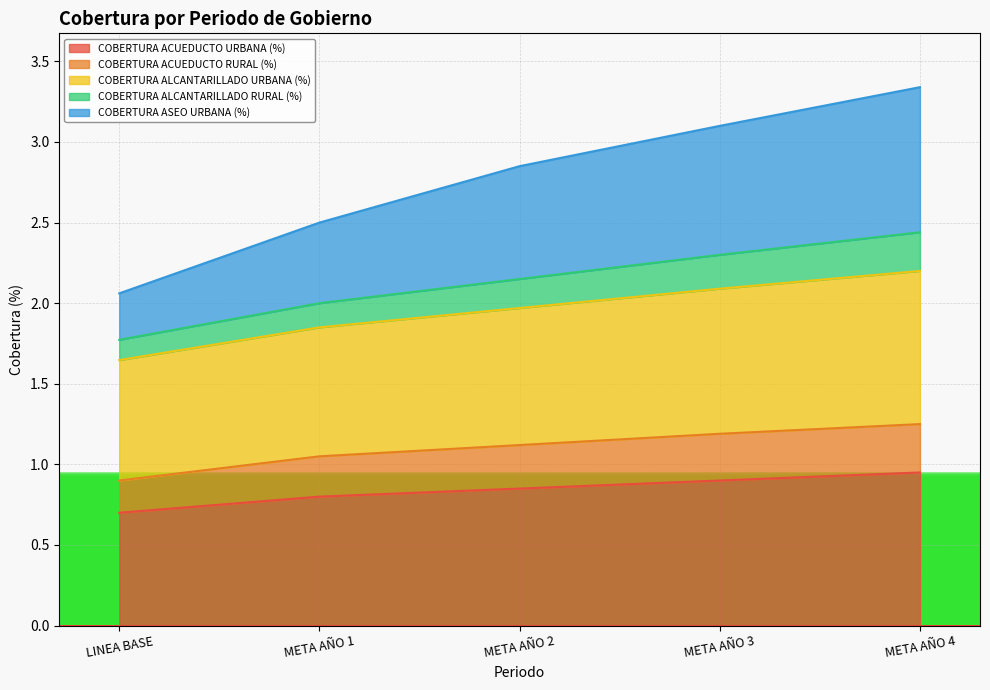

How many lines are shown in the chart?

5